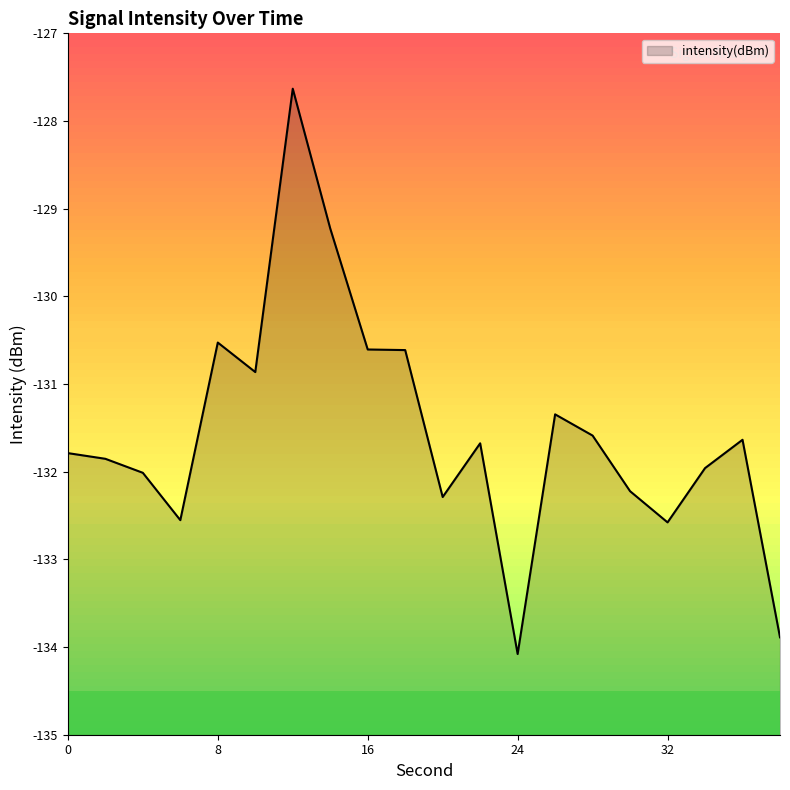

List the labels in order of value, smallest first.

24, 38, 32, 6, 20, 30, 4, 34, 2, 0, 22, 36, 28, 26, 10, 18, 16, 8, 14, 12